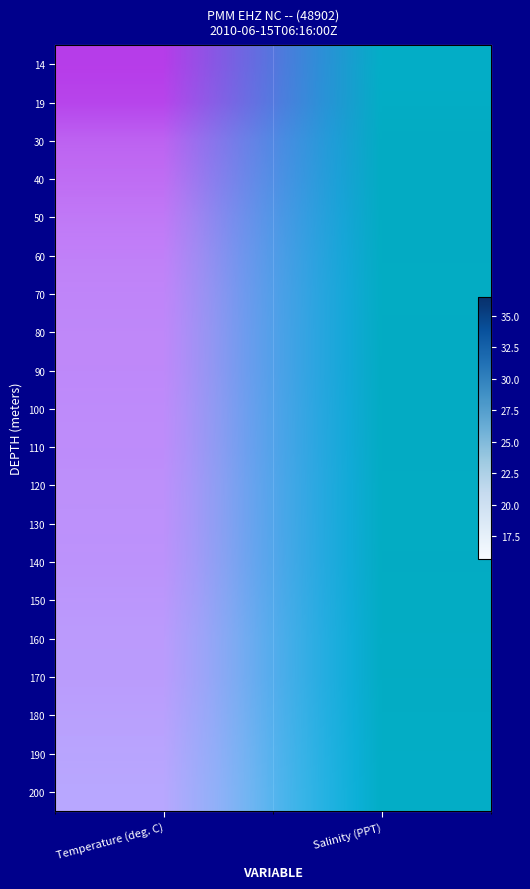

How many data points in 130 are above 18?

1